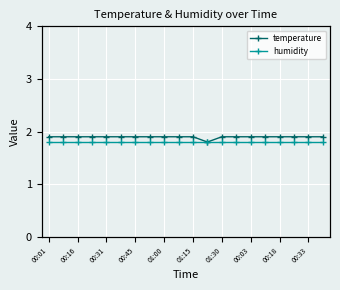

What position from the right is 00:01?

20